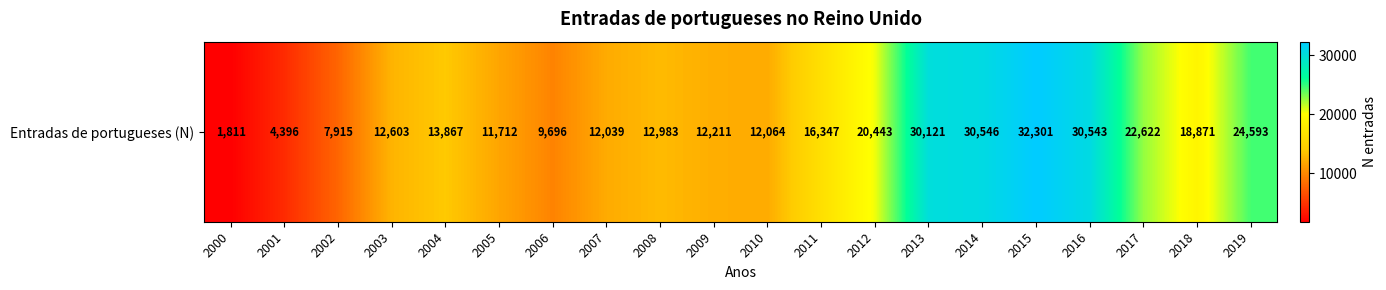

What is the greatest value displayed?

32301